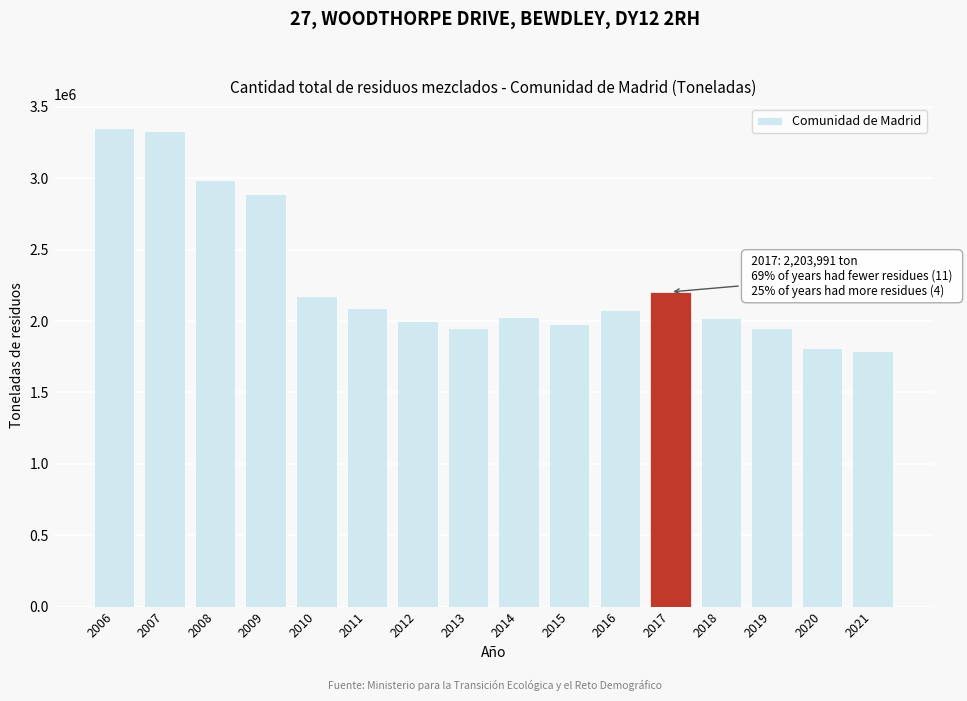

What is the minimum value shown in the chart?

1791059